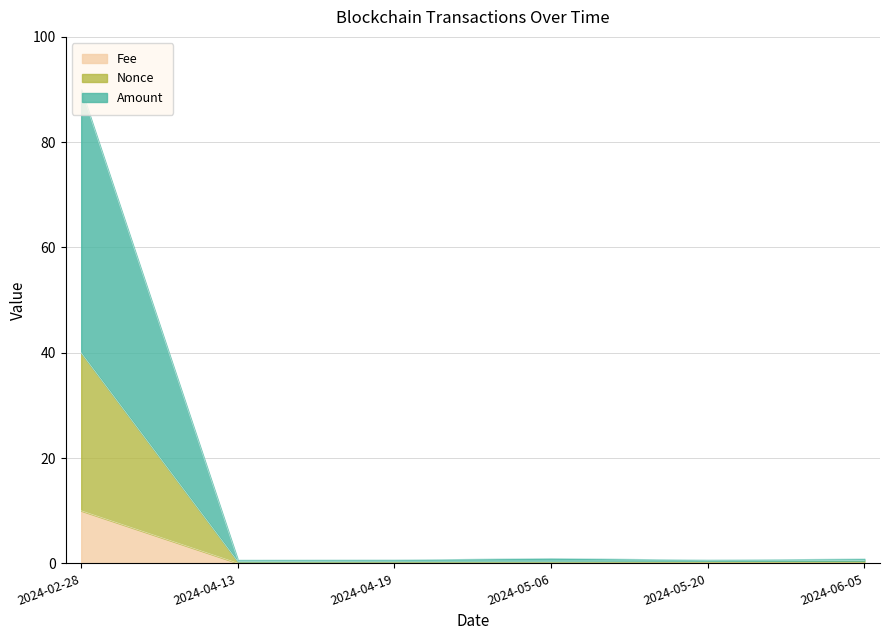

What position from the left is 2024-02-28?

1